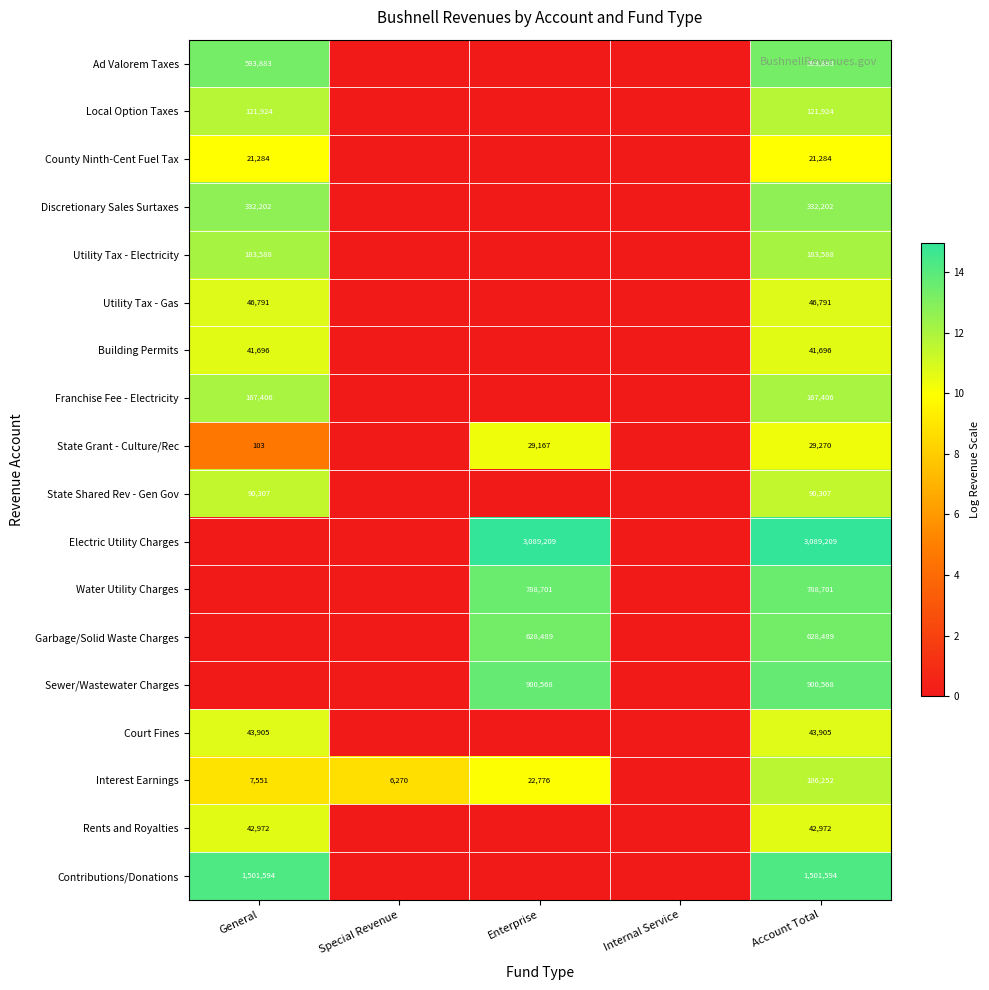

The Franchise Fee - Electricity series shows 167406 at General. True or false?

True